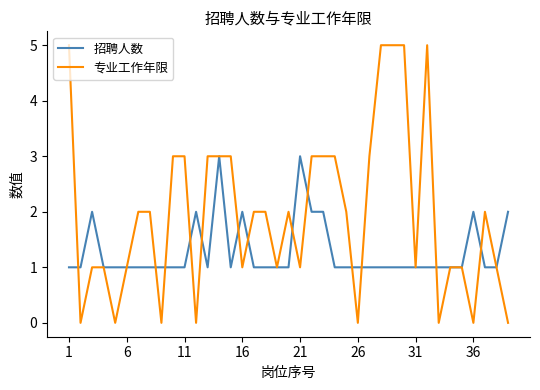

Which series has the largest total across all categories?

专业工作年限